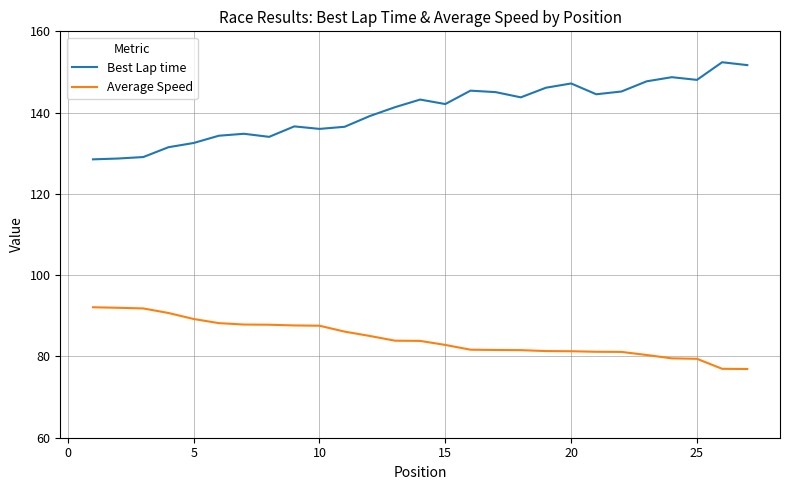

Which series has the largest total across all categories?

Best Lap time